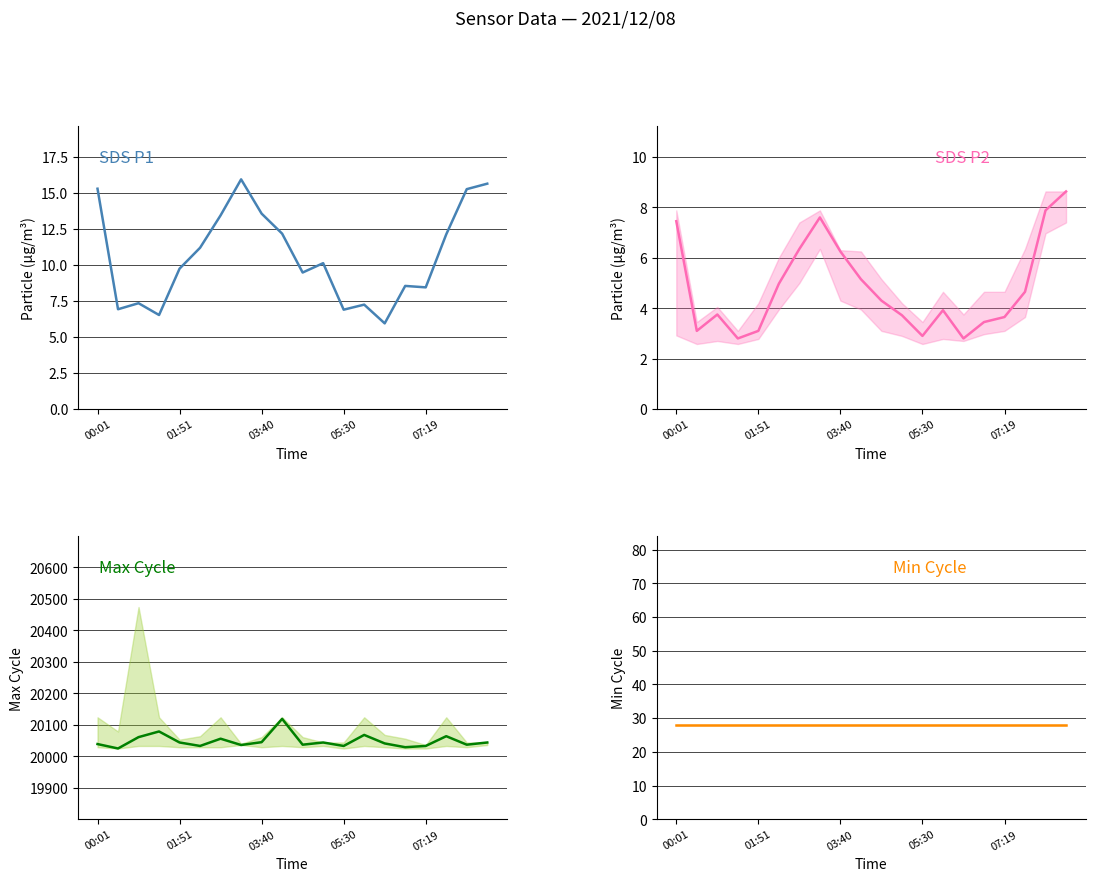

True or false: Min Cycle and SDS P1 cross at least once.

False